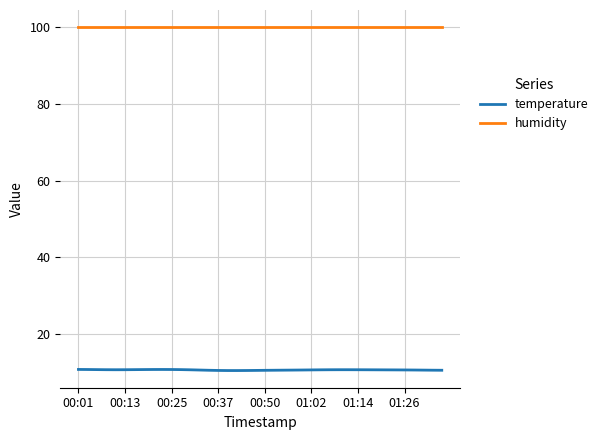

True or false: humidity and temperature cross at least once.

False